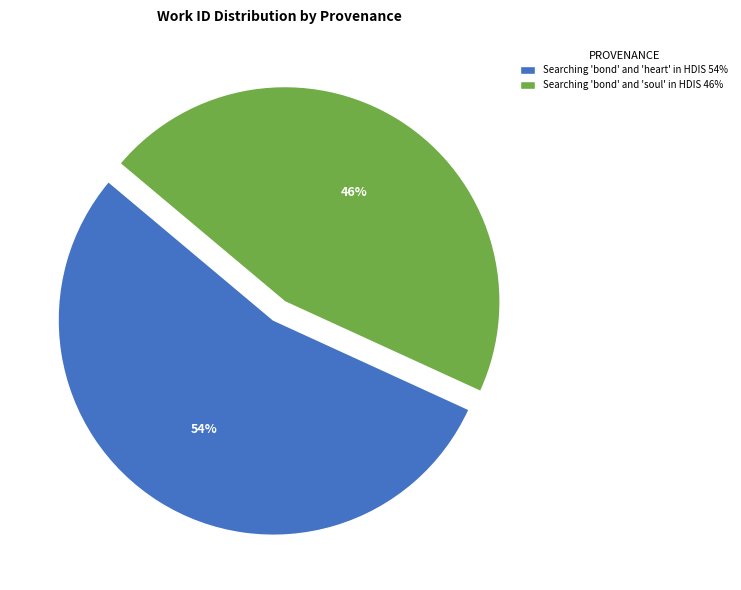

Count the number of slices in the pie.

2